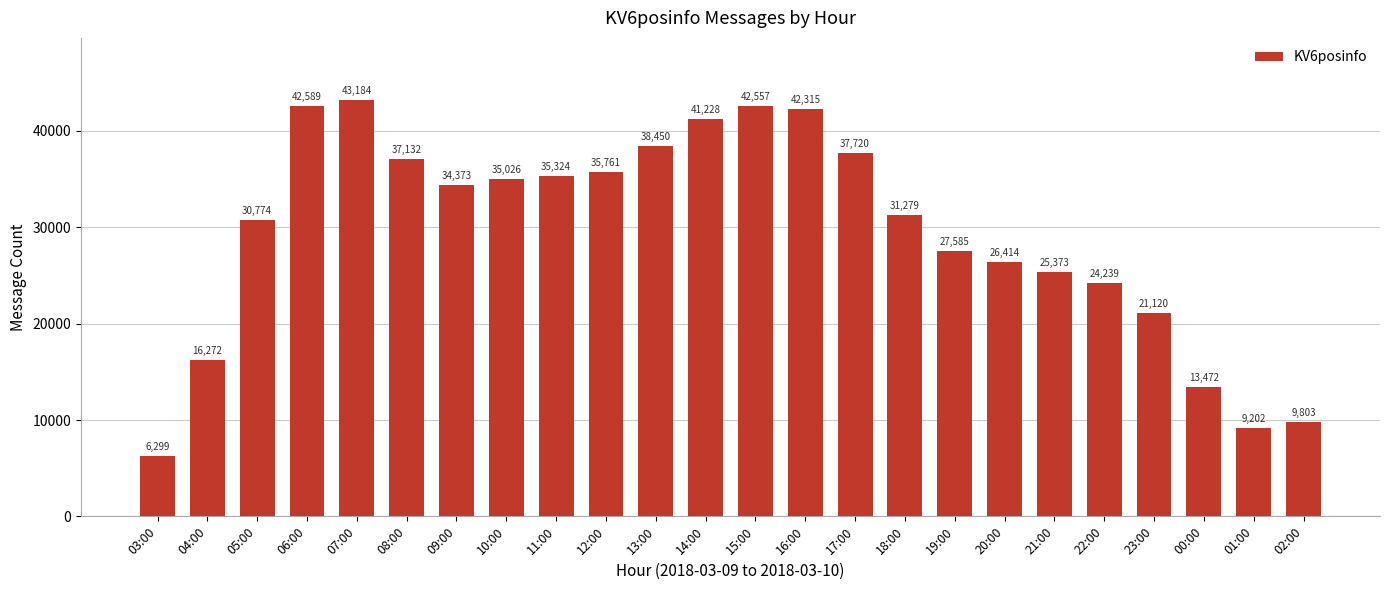

Does the chart contain any negative values?

No